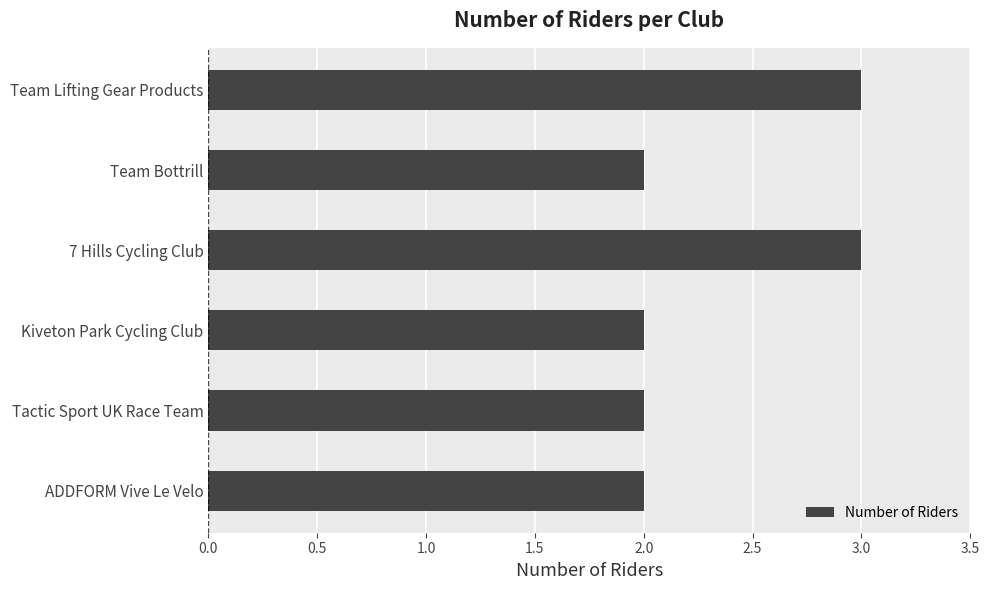

Approximately how many times larger is the value at Kiveton Park Cycling Club compared to 7 Hills Cycling Club?

0.7